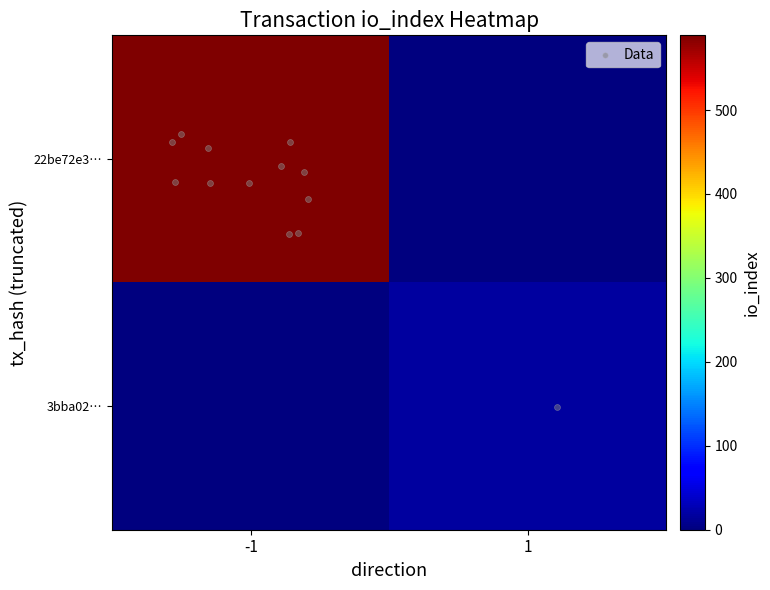

Which series has the widest spread of values?

22be72e3616c0d11b2d3d2ce5375db4887be5d1